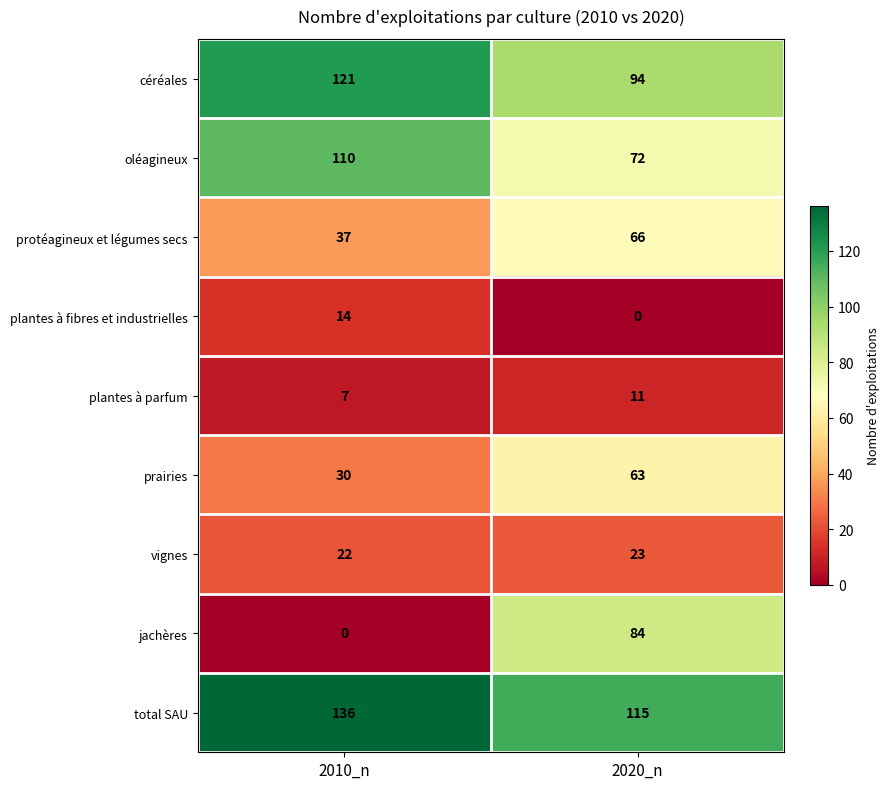

List the series in order of their peak value, highest first.

total SAU, céréales, oléagineux, jachères, protéagineux et légumes secs, prairies, vignes, plantes à fibres et industrielles, plantes à parfum